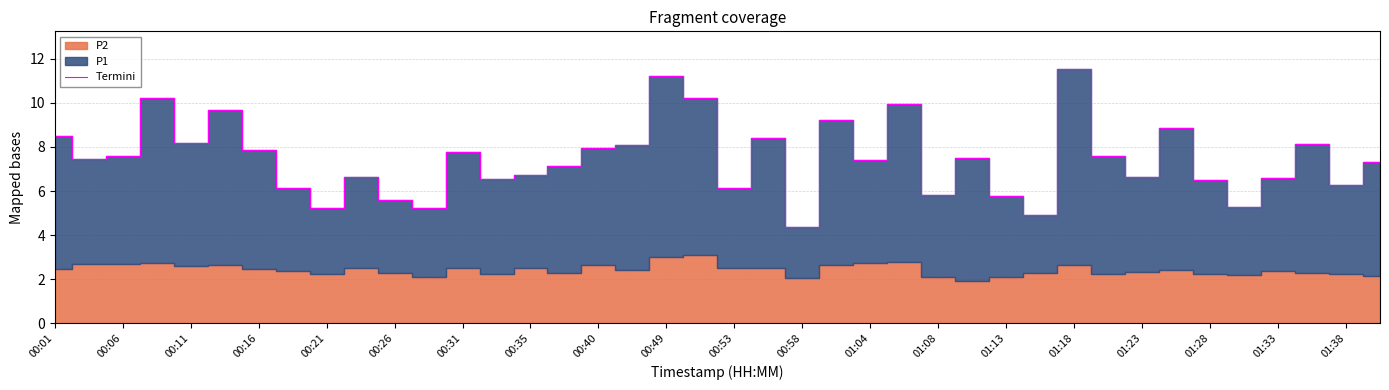

At which label does Termini reach its peak?

01:18